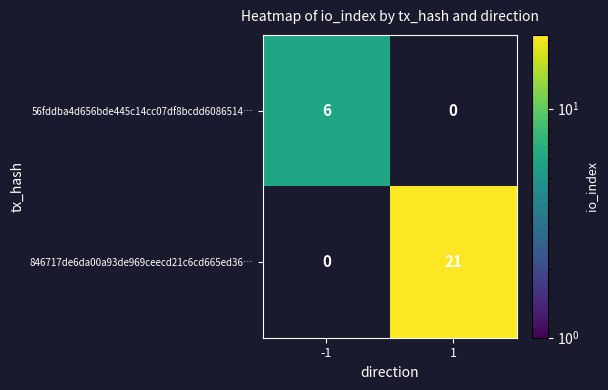

Between -1 and 1, which series saw the biggest shift?

846717de6da00a93de969ceecd21c6cd665ed36…